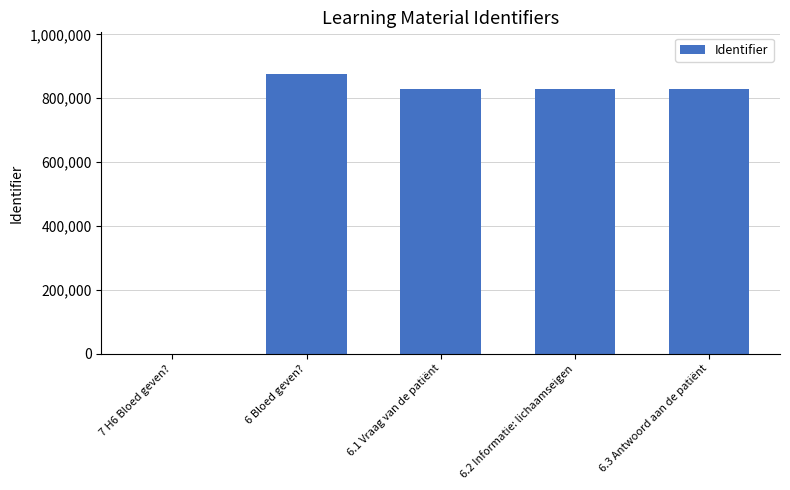

What is the maximum value shown in the chart?

874947